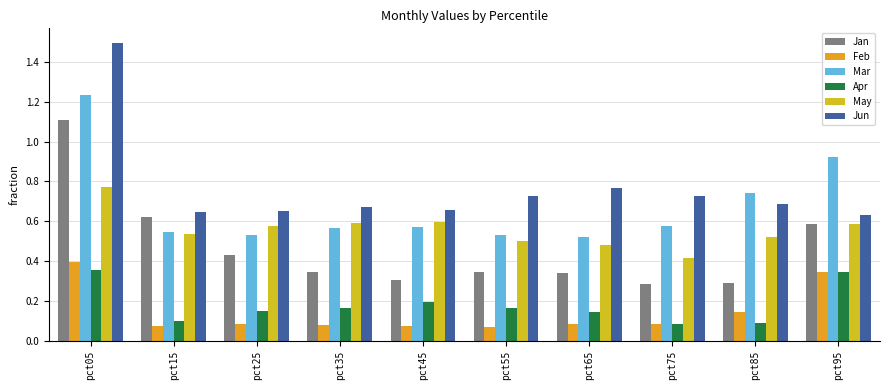

True or false: Mar has a value of 0.2 at pct95.

False